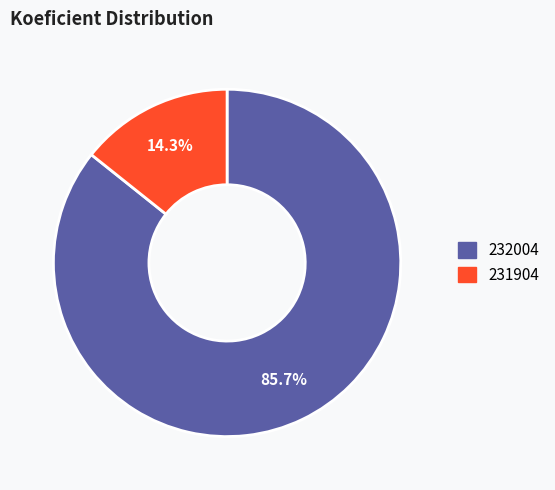

Between 232004 and 231904, which is larger?

232004